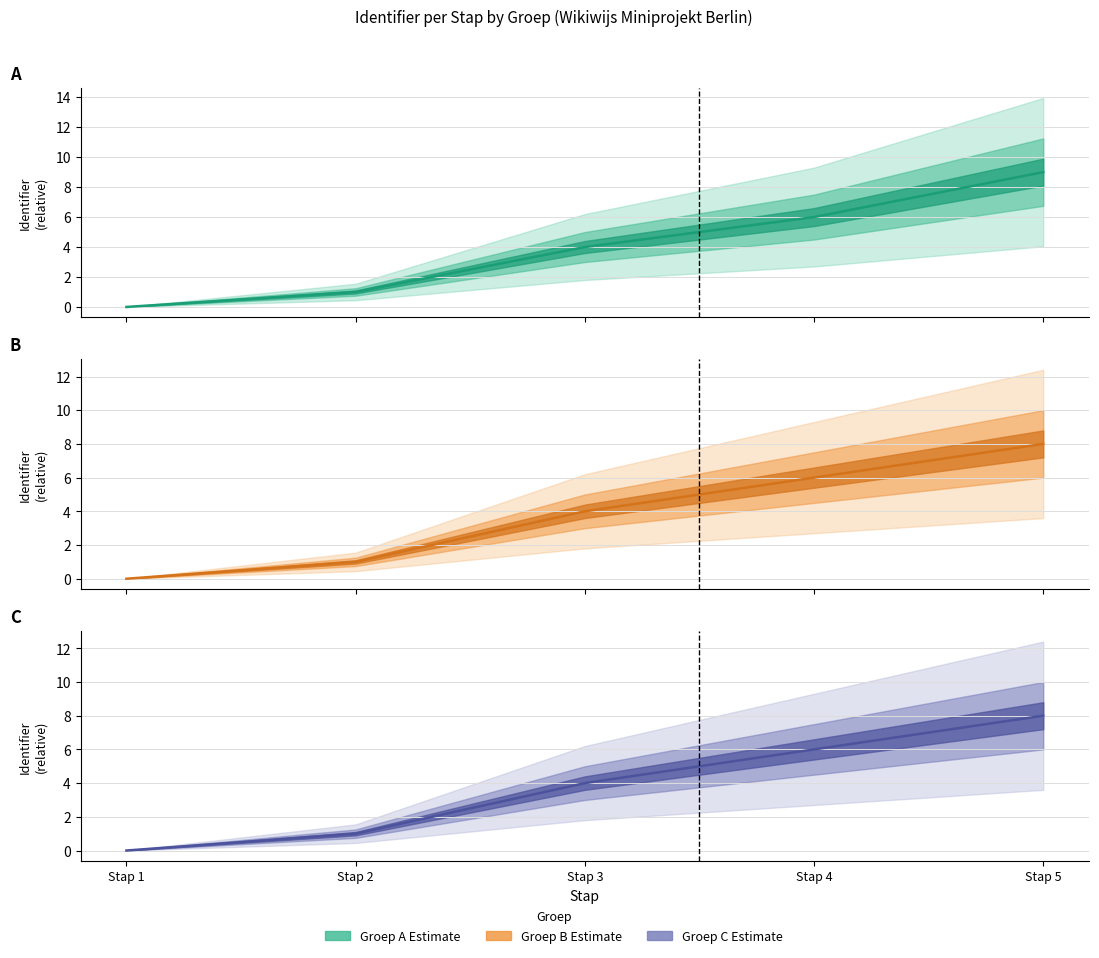

Count the Groep C Center values in the range 1 to 6.

3